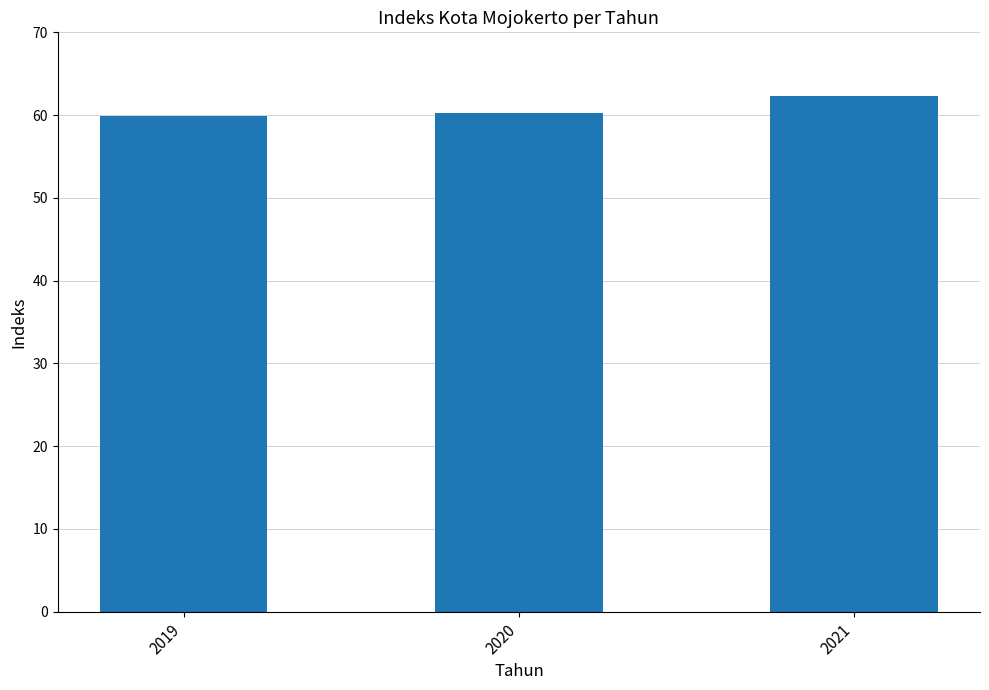

What is the value of the 1st bar from the left?

59.9